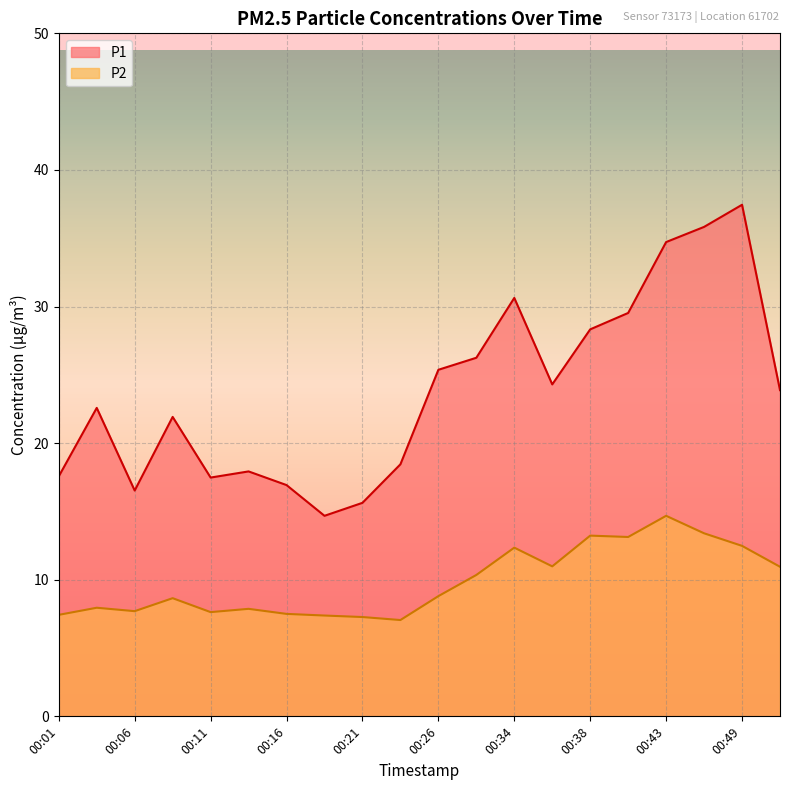

The P2 series shows 12.5 at 00:49. True or false?

True